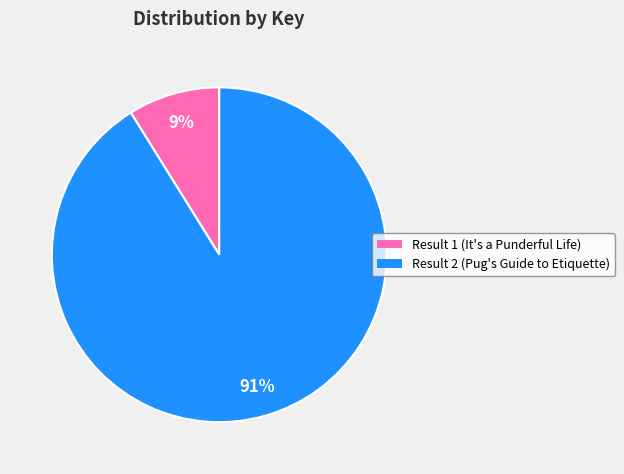

How many slices are in this pie chart?

2